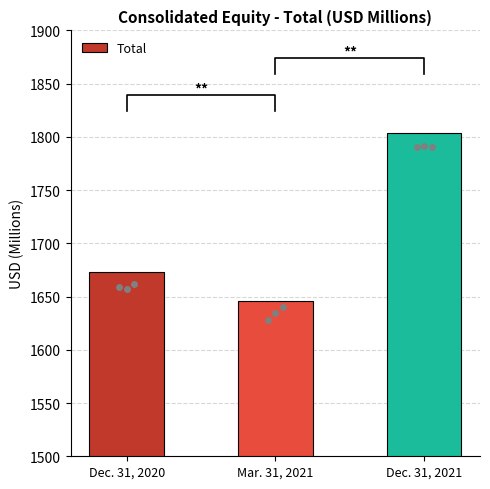

How many values exceed 1672?

2